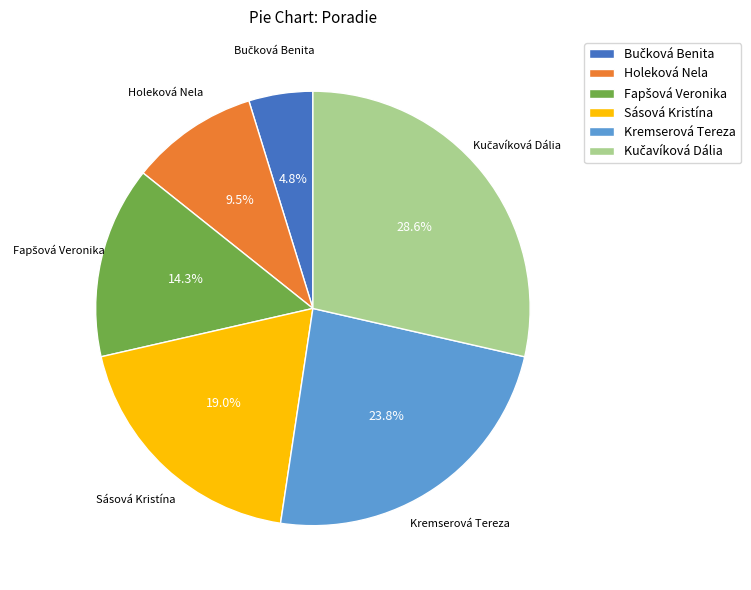

How much of the chart is everything except Holeková Nela?

90.5%